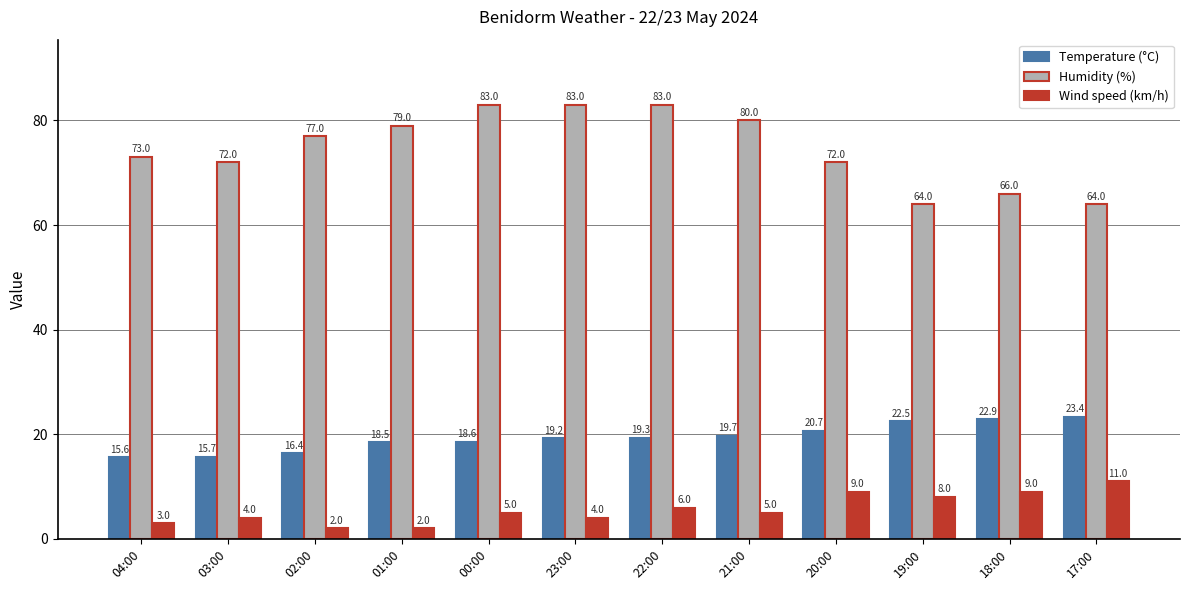

Reading left to right, extract all data points from this chart.

Temperature (°C): 15.6	15.7	16.4	18.5	18.6	19.2	19.3	19.7	20.7	22.5	22.9	23.4
Humidity (%): 73.0	72.0	77.0	79.0	83.0	83.0	83.0	80.0	72.0	64.0	66.0	64.0
Wind speed (km/h): 3.0	4.0	2.0	2.0	5.0	4.0	6.0	5.0	9.0	8.0	9.0	11.0